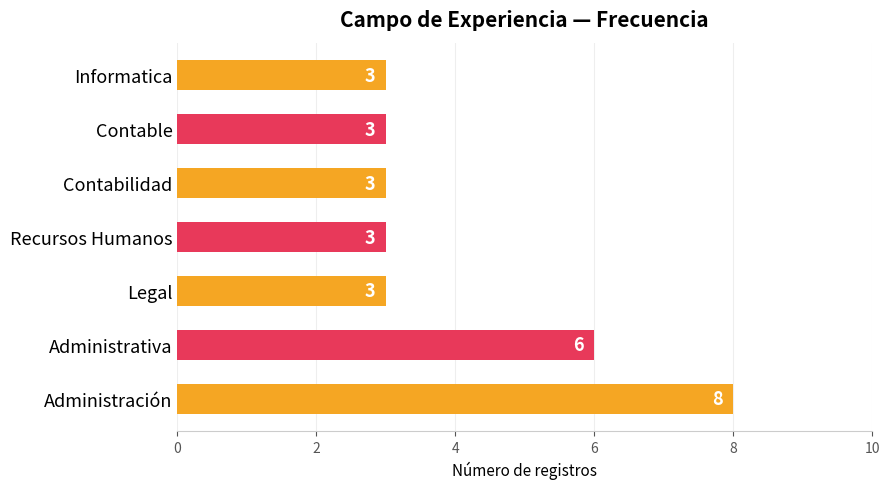

What is the greatest value displayed?

8